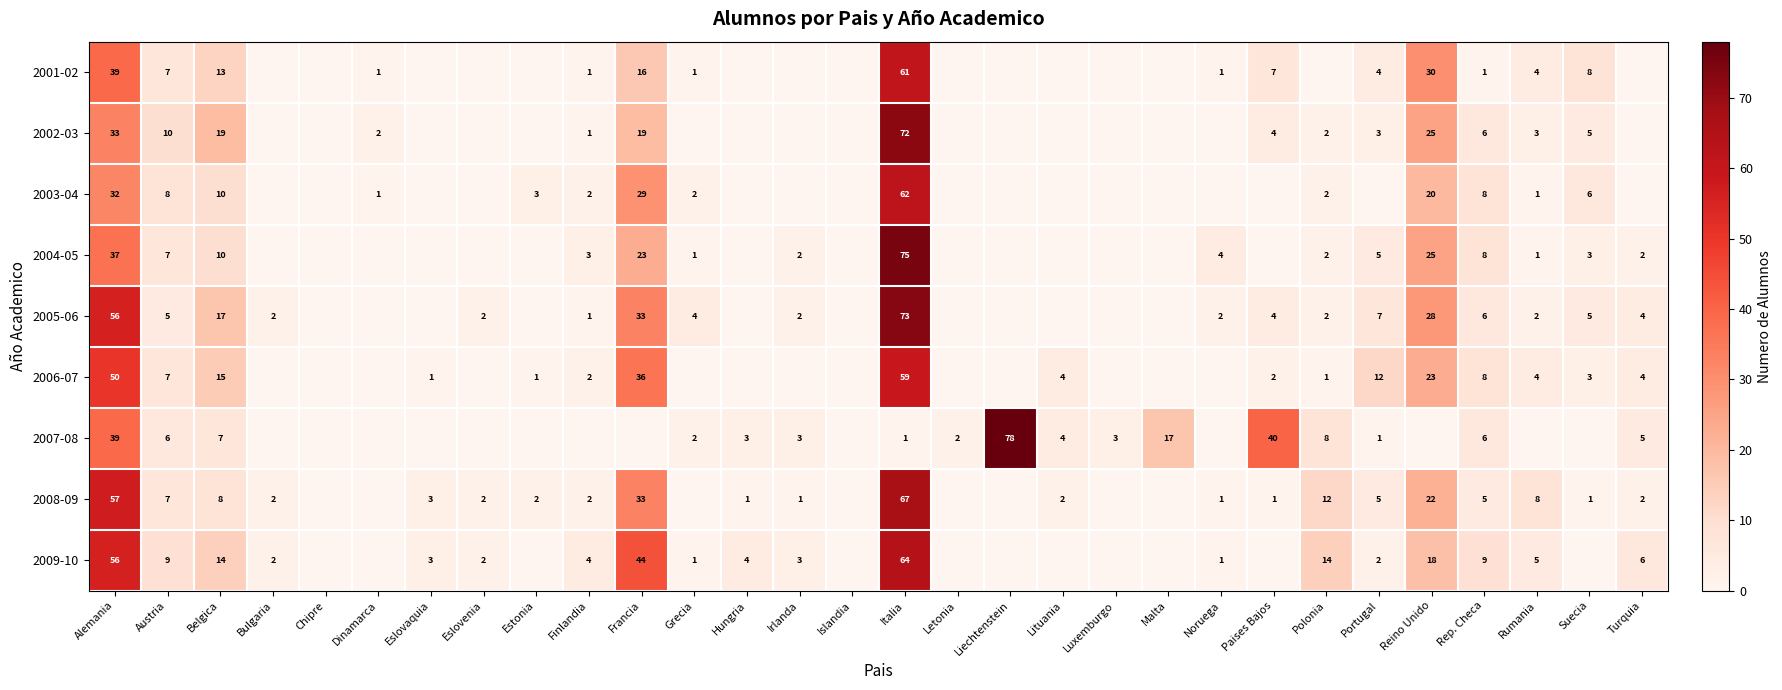

What is the sum of the 2009-10 values at Austria and Irlanda?

12